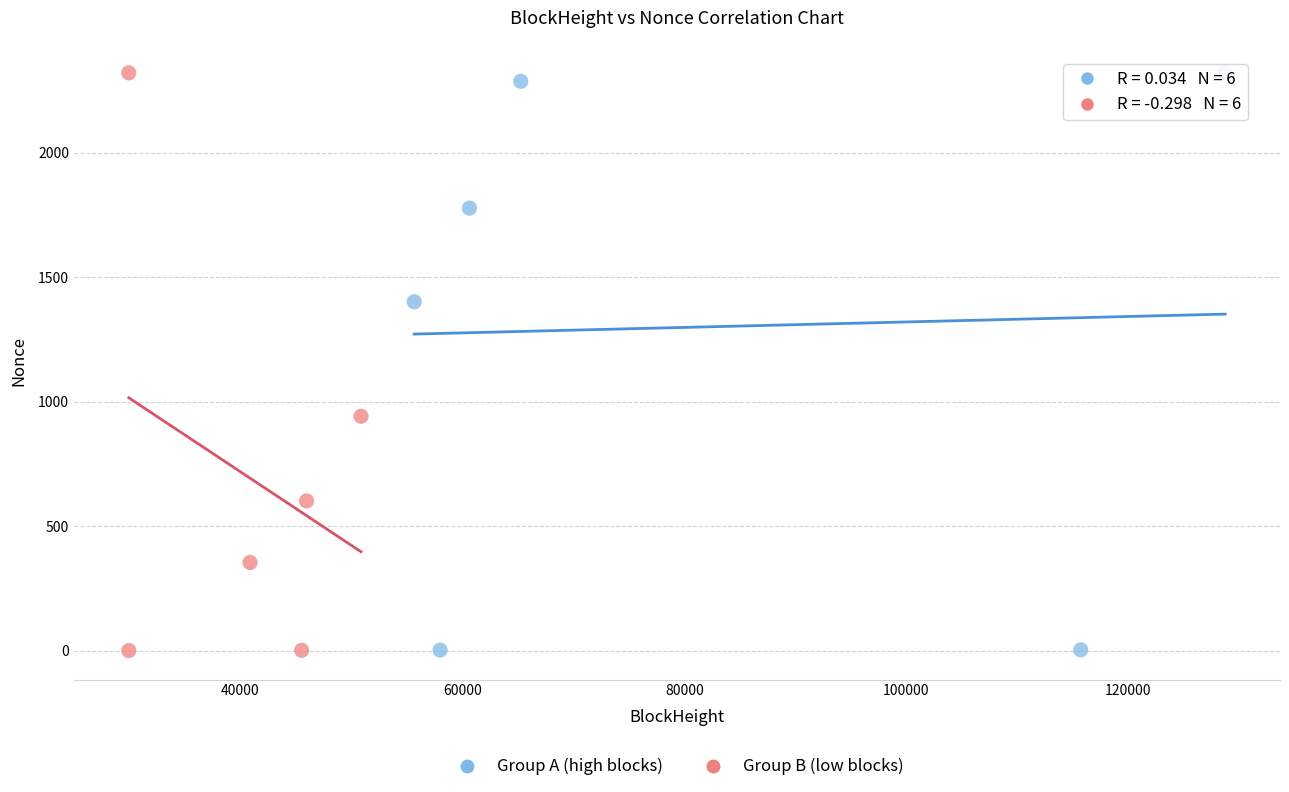

What are all the series names shown in the legend?

Group A (high blocks), Group B (low blocks)